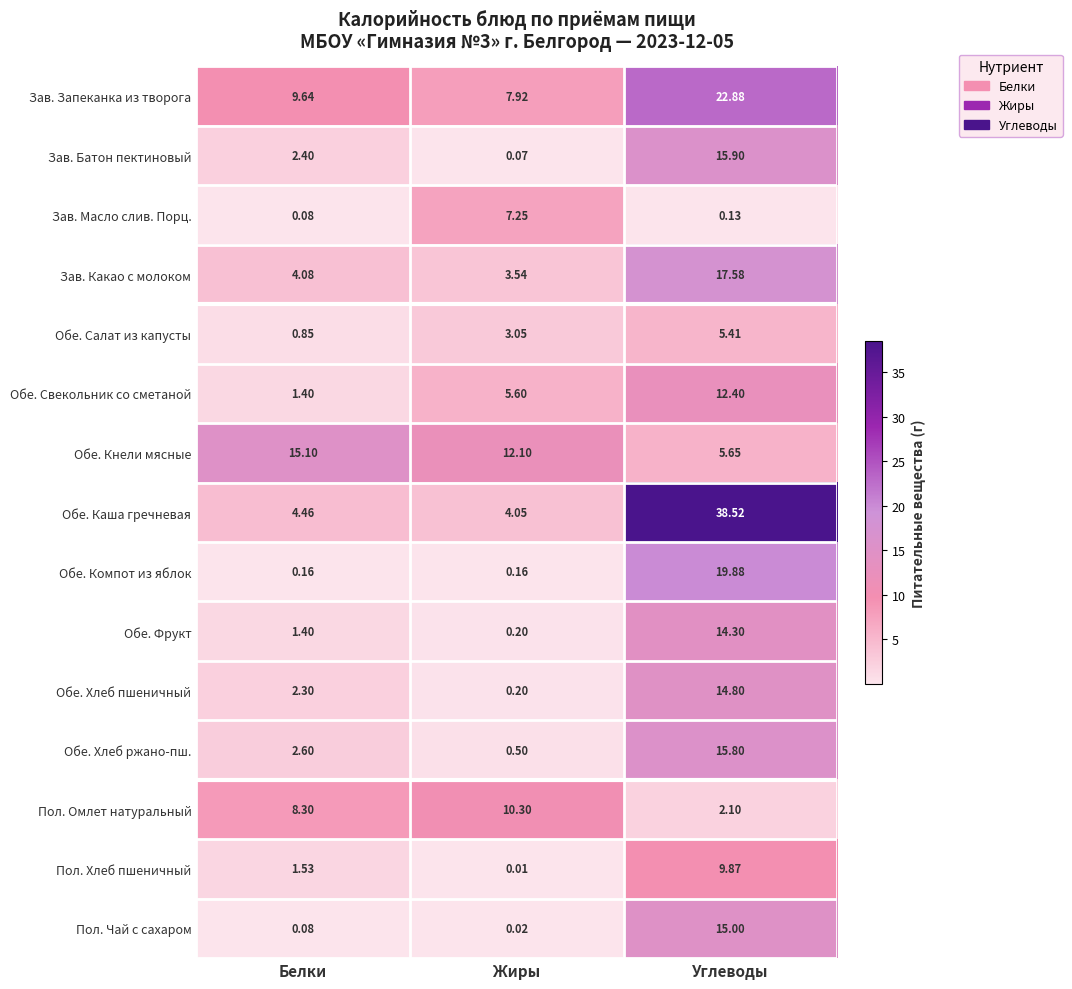

Where is Обе. Хлеб ржано-пш. nearest to the value 8?

Белки